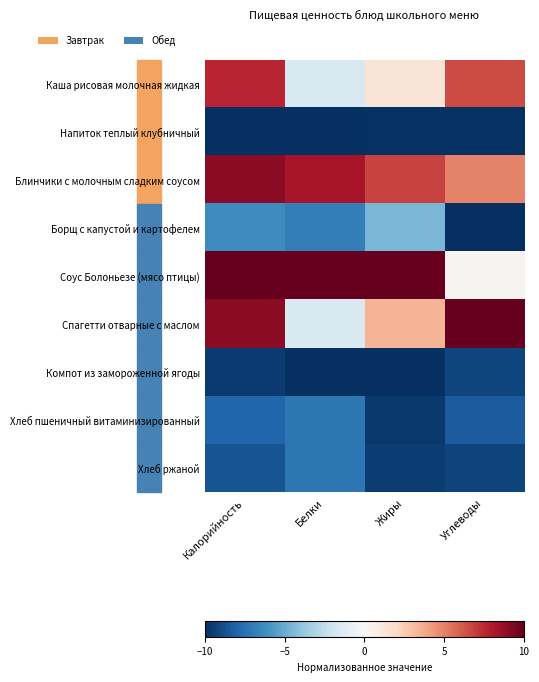

How many categories are shown in the chart?

4